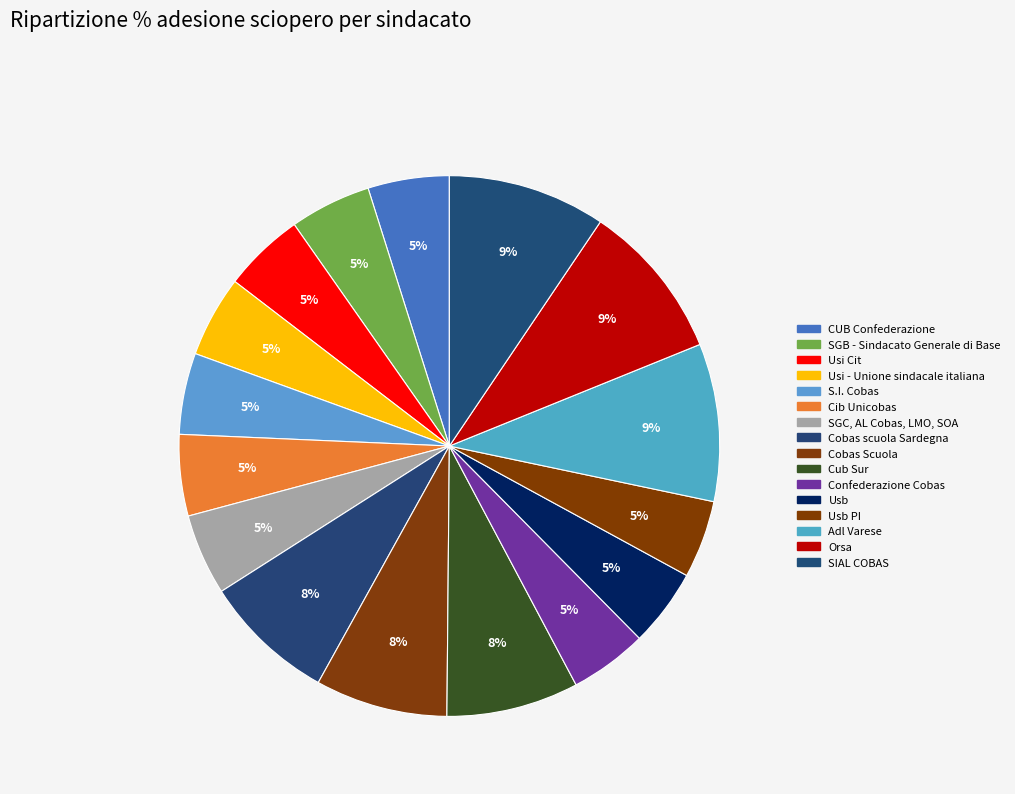

Count the number of slices in the pie.

16